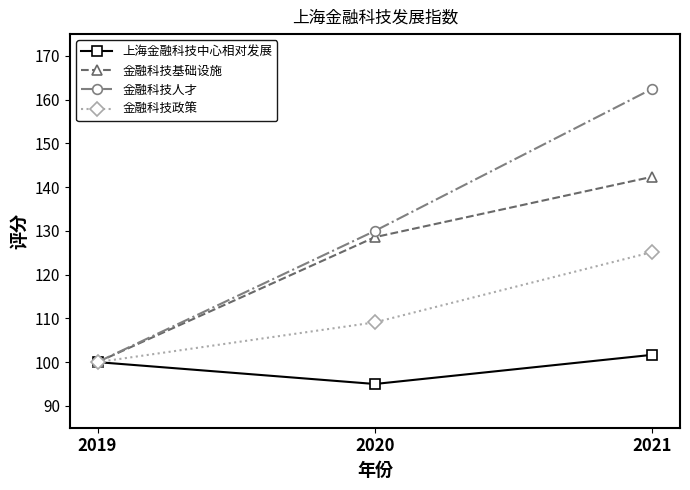

At which category is the sum across all series the highest?

2021